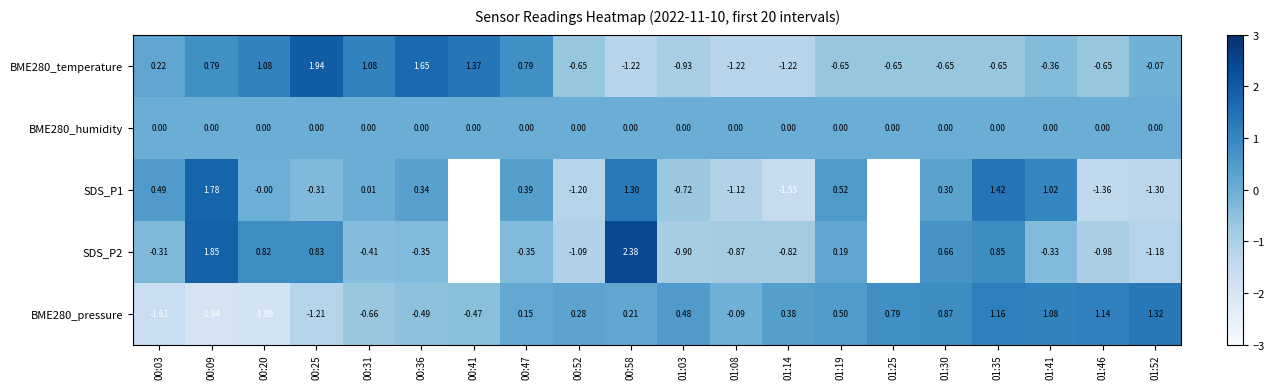

How many values in BME280_temperature are above zero?

8